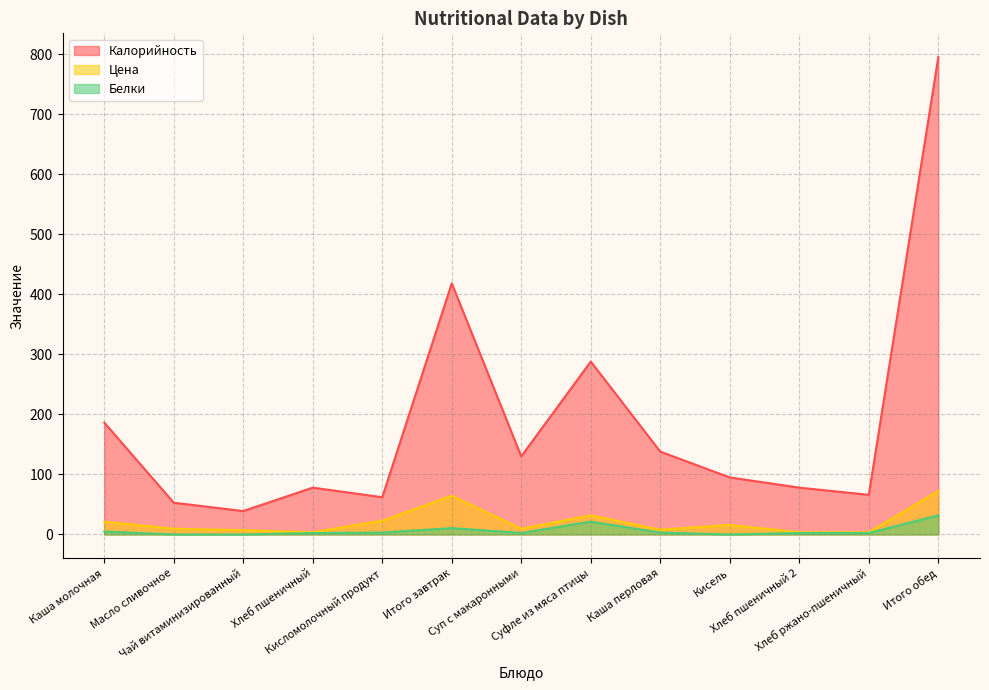

The Калорийность series shows 25.0 at Кисель. True or false?

False